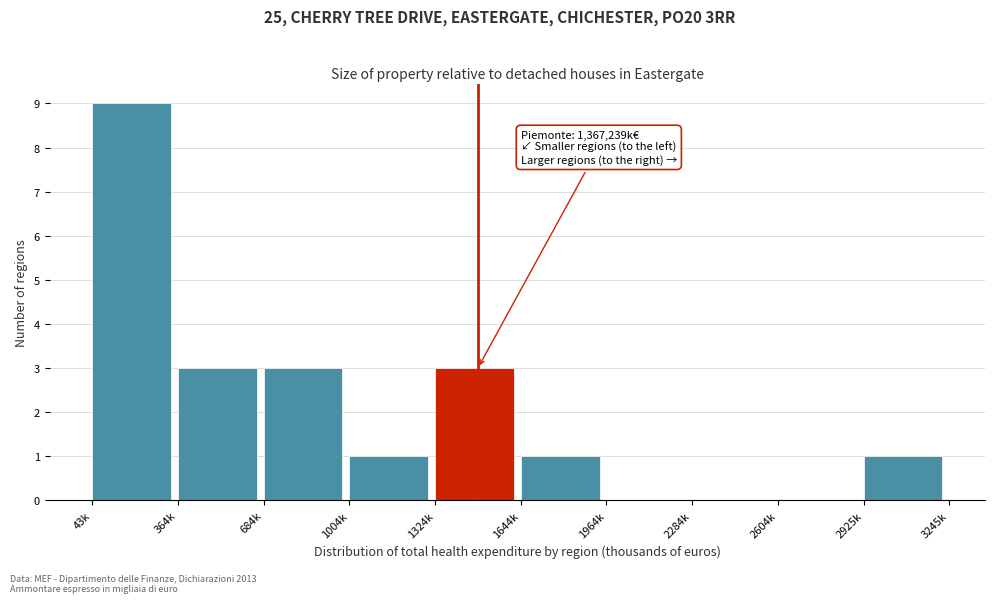

Reading left to right, extract all data points from this chart.

43k=9	364k=3	684k=3	1004k=1	1324k=3	1644k=1	1964k=0	2284k=0	2604k=0	2925k=1